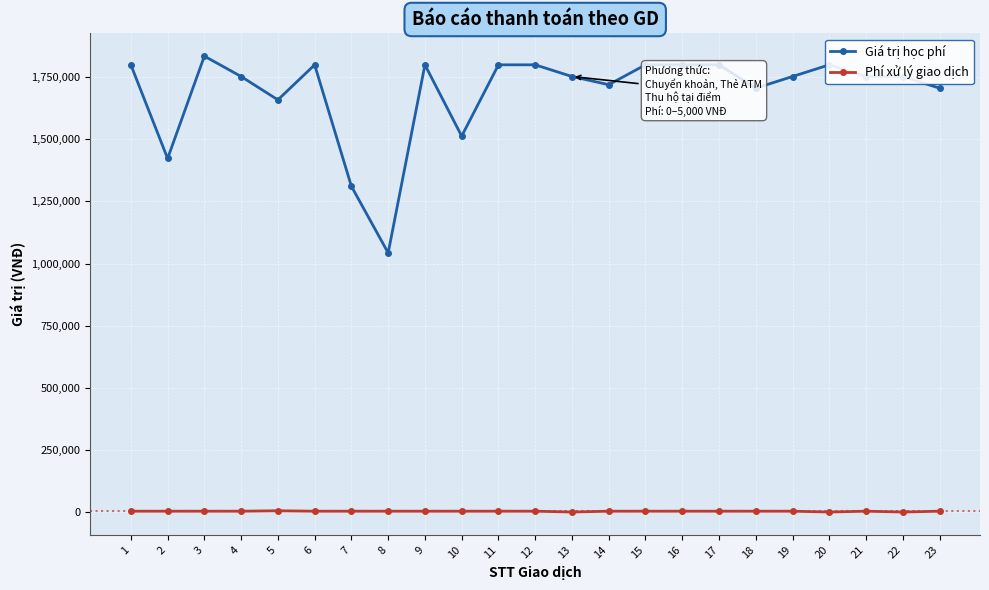

True or false: Giá trị học phí and Phí xử lý giao dịch cross at least once.

False